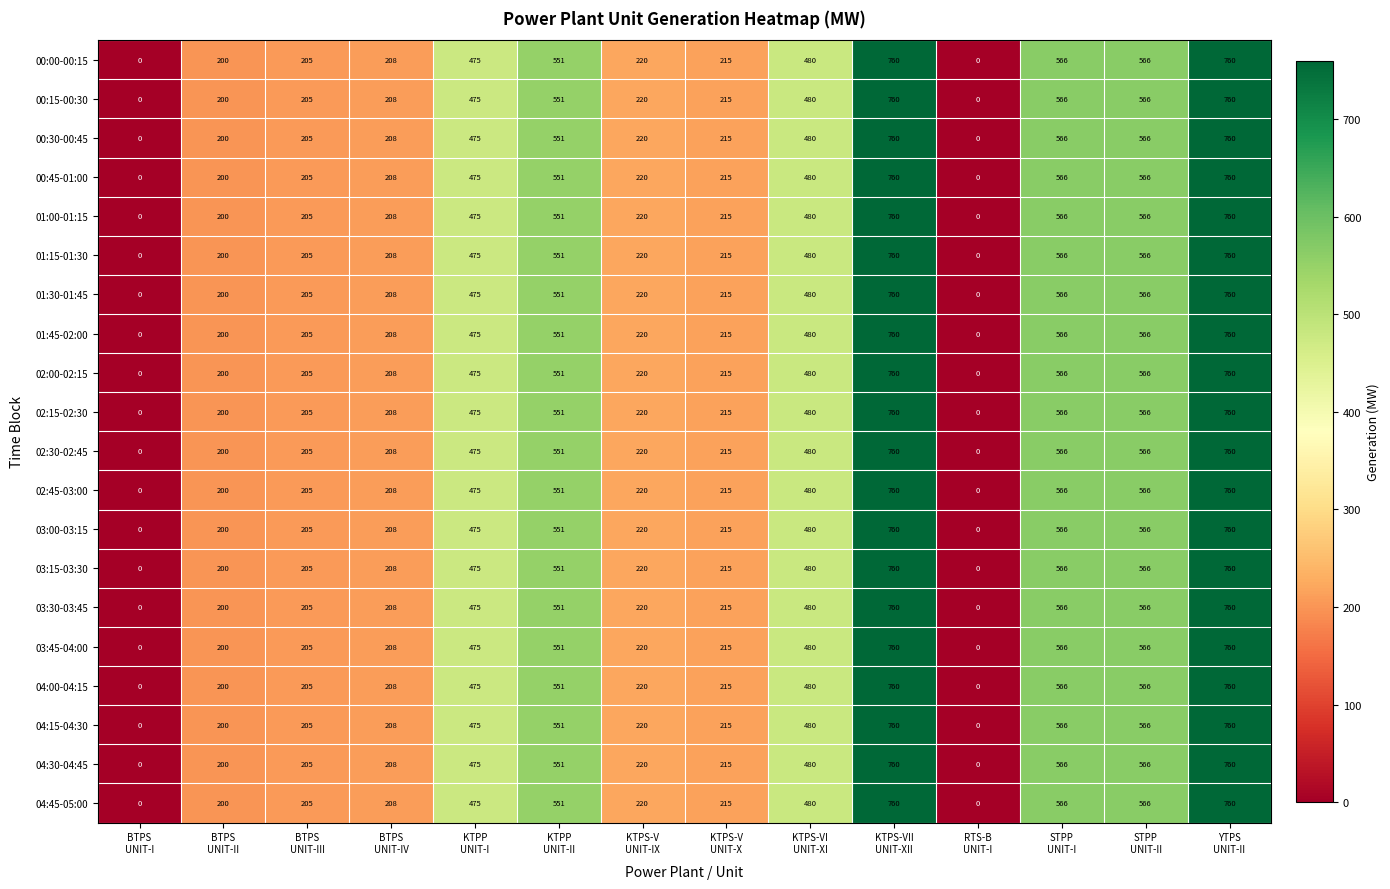

What is the difference between the second highest and second lowest values in the 04:15-04:30 series?

760